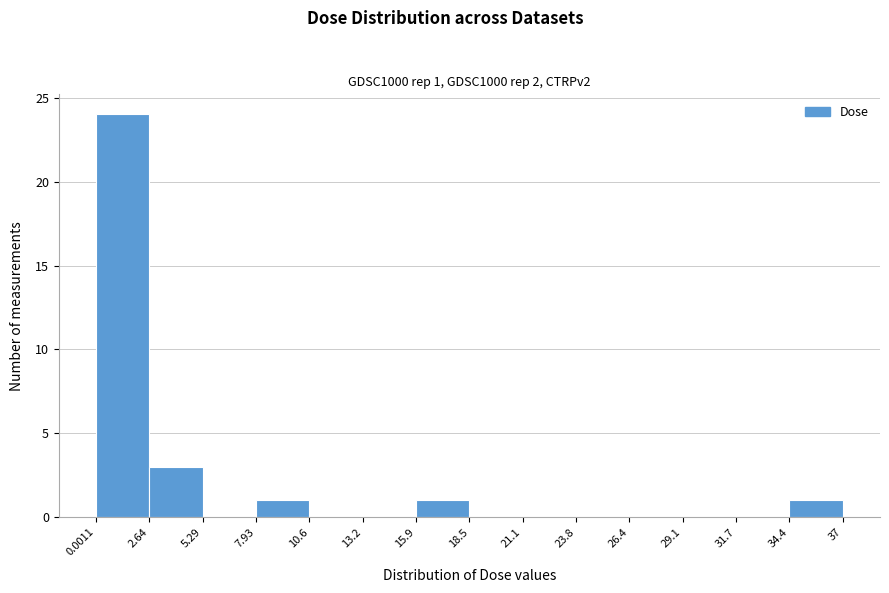

Over which range of the x-axis is the bar tallest?

0.0011 to 2.64